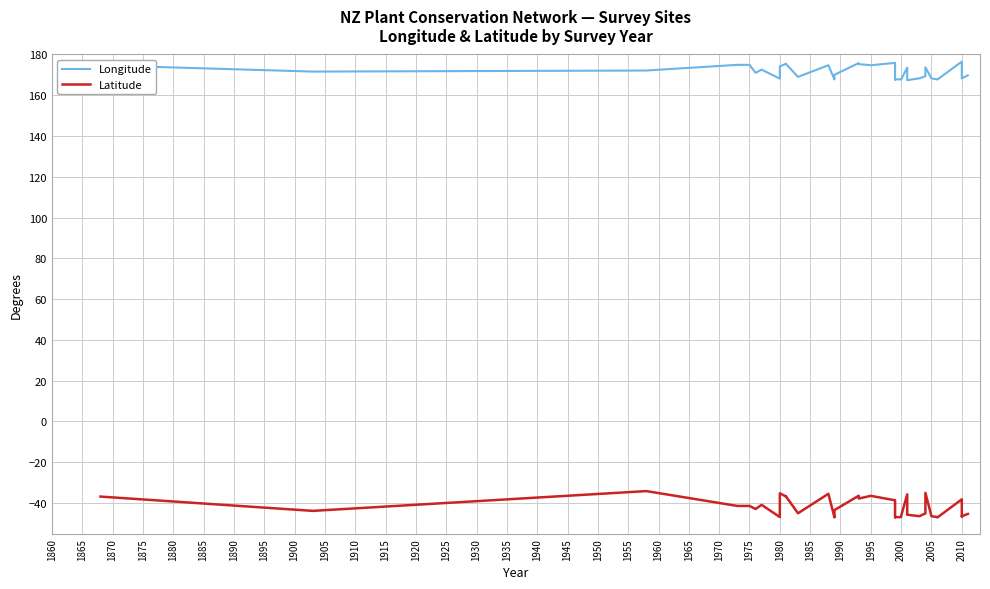

Rank the series at 1910 from lowest to highest value.

Latitude, Longitude